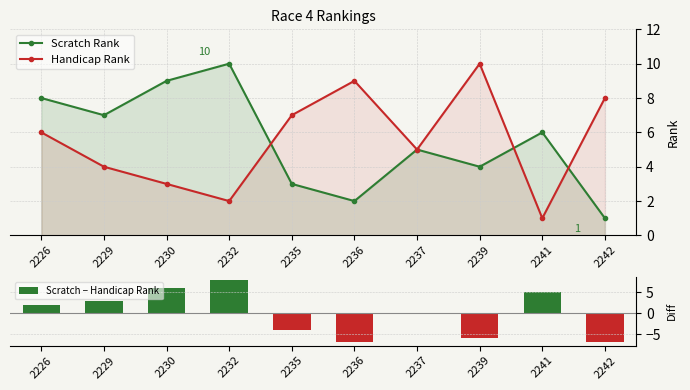

Are the bars grouped side by side (vs. stacked)?

Yes